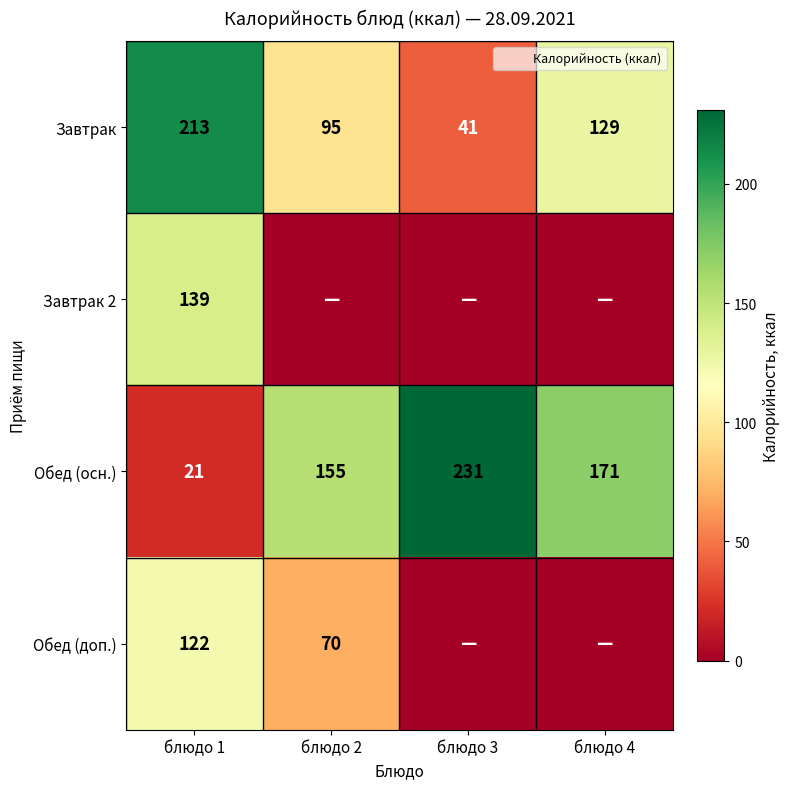

Between блюдо 1 and блюдо 3, which is larger?

блюдо 1